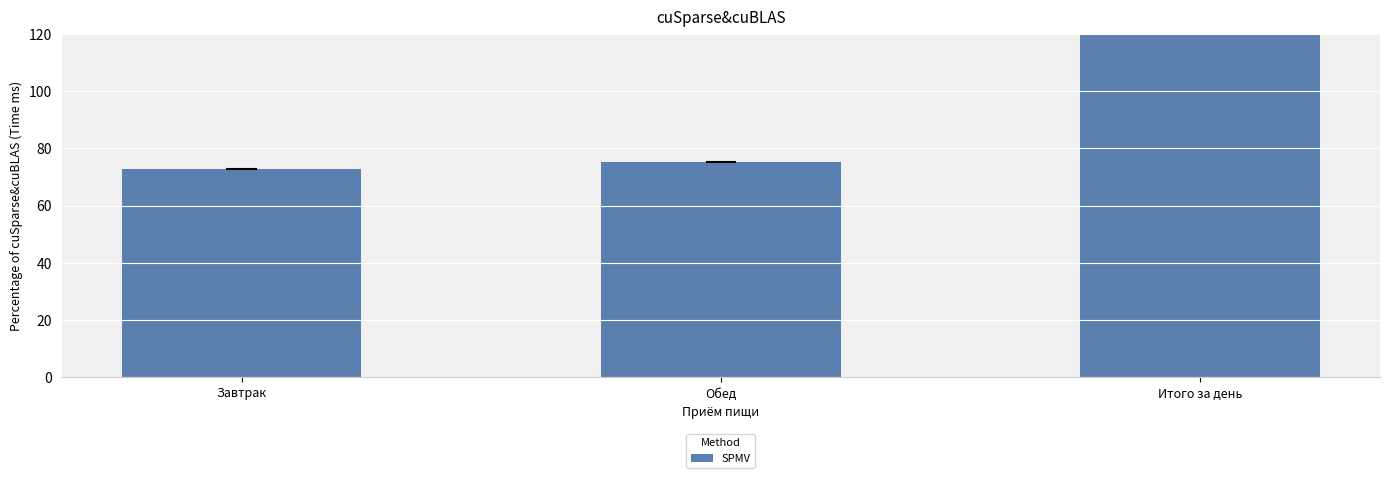

Reading left to right, extract all data points from this chart.

72.7	75.2	147.9